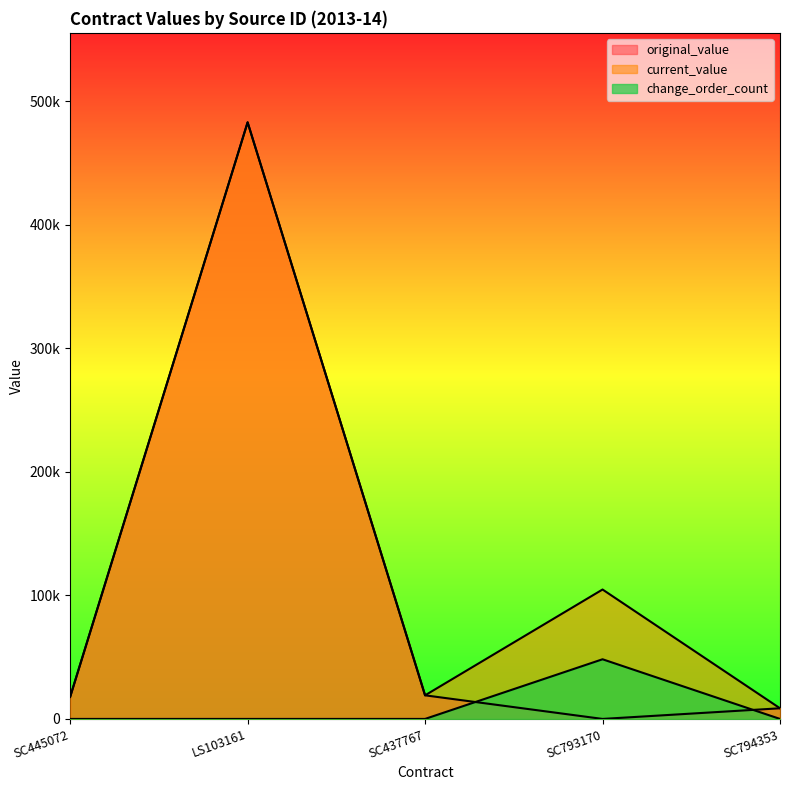

True or false: current_value and change_order_count intersect in this chart.

False